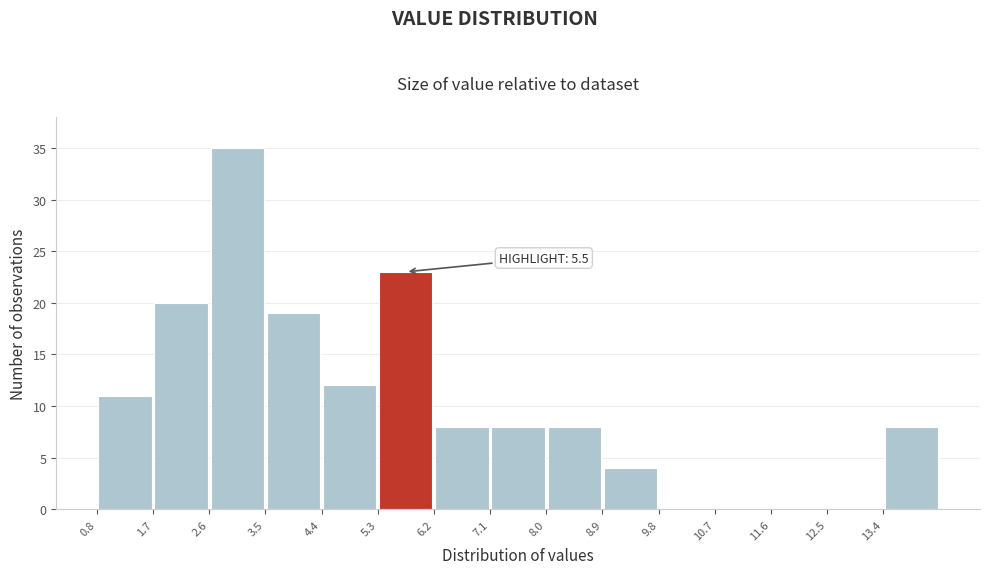

Which range on the x-axis has the tallest bar?

2.6 to 3.5